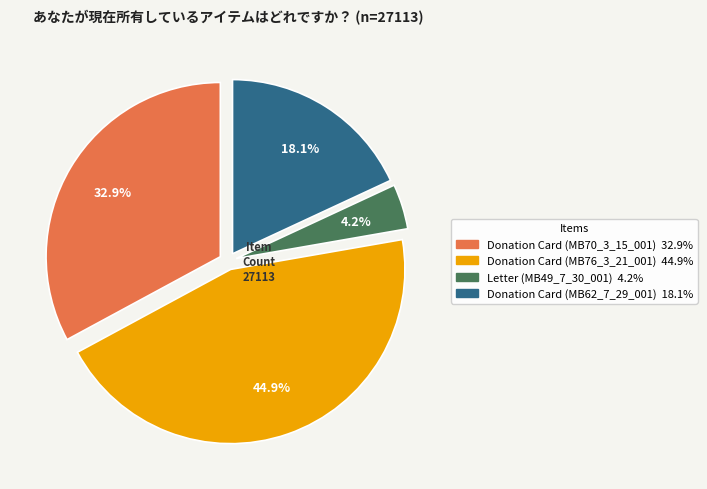

To the nearest percent, what percentage of the pie is Donation Card (MB70_3_15_001)?

33%